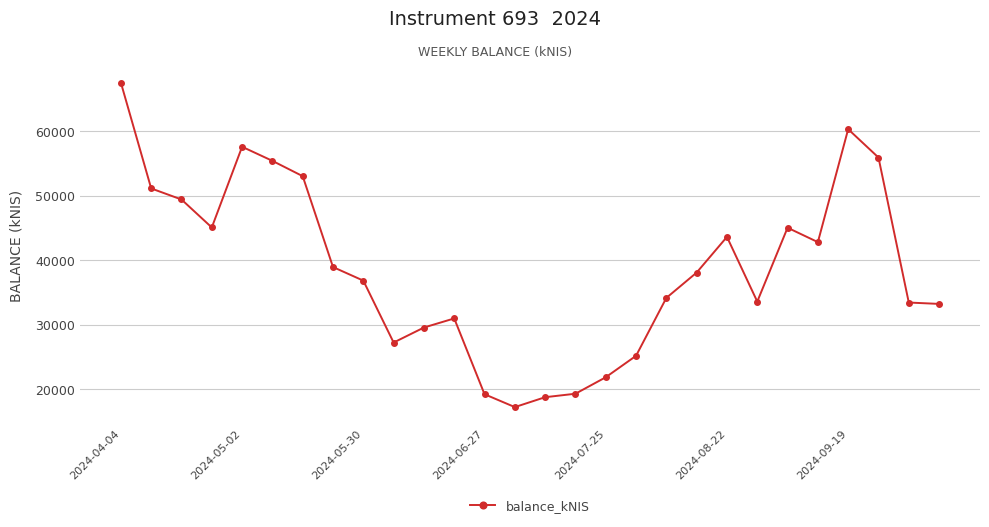

What is the value of the 17th point from the left?

21882.7